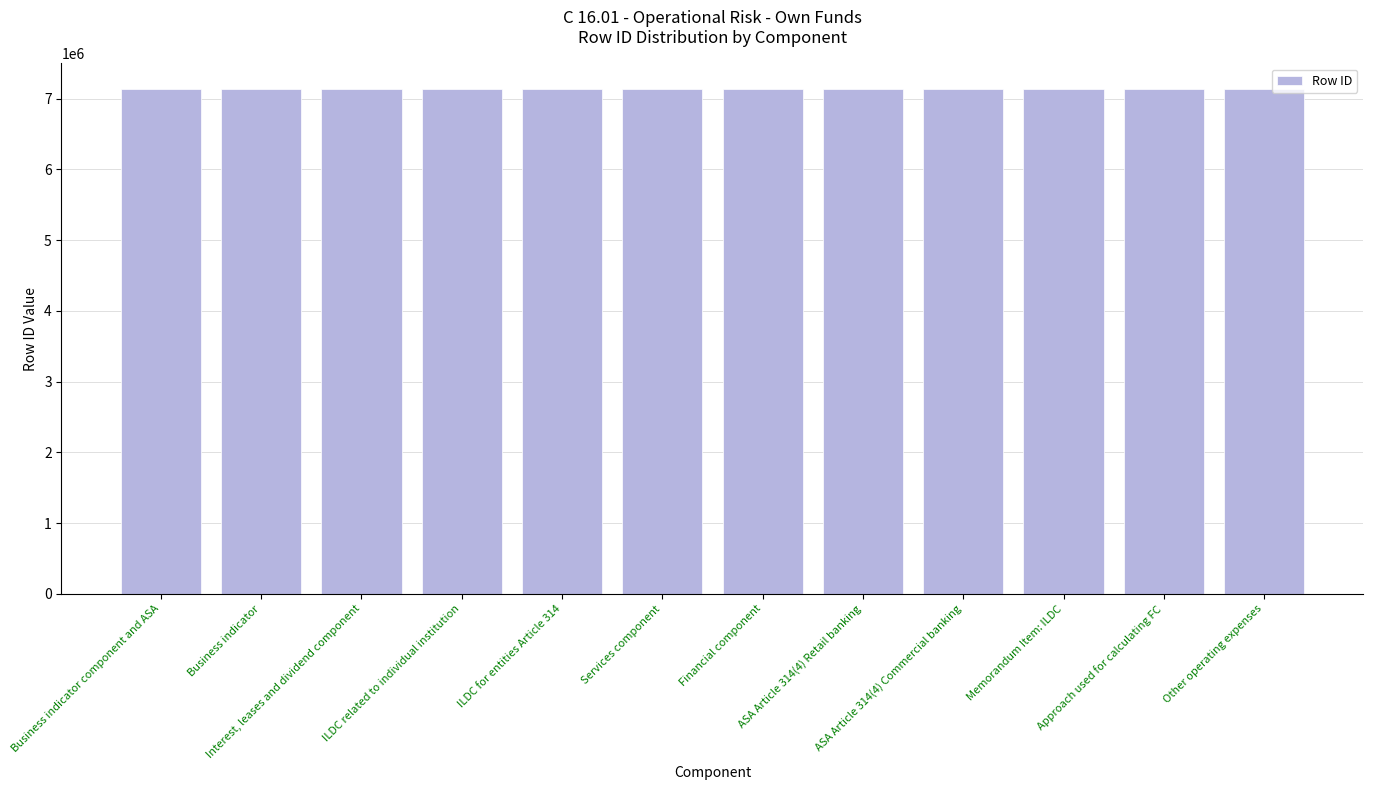

Read the value at Approach used for calculating FC, to the nearest 50.

7140100